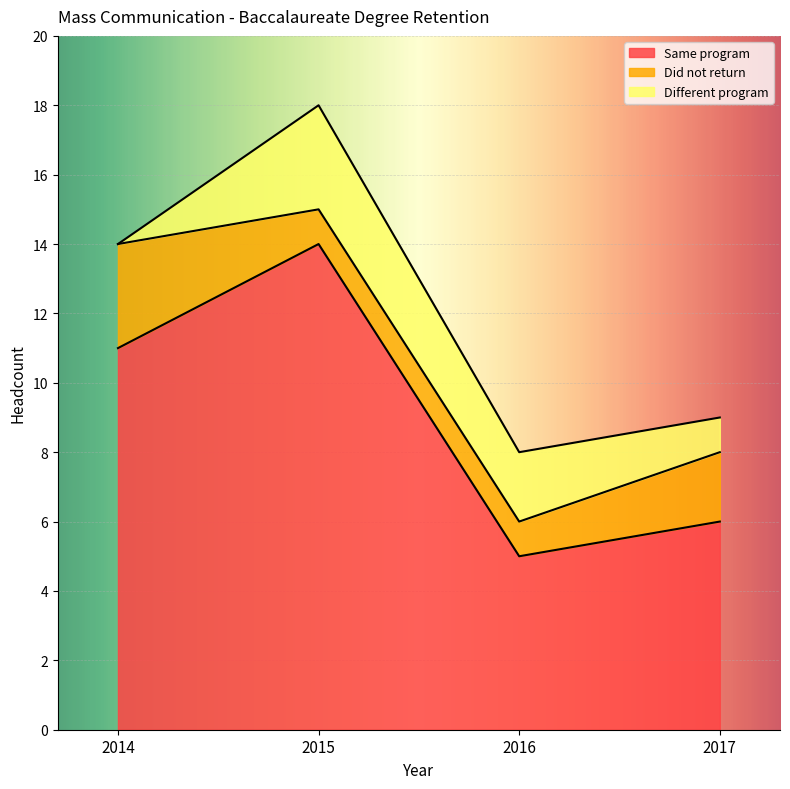

What is the value of the Different program point at the 4th from the left?

1